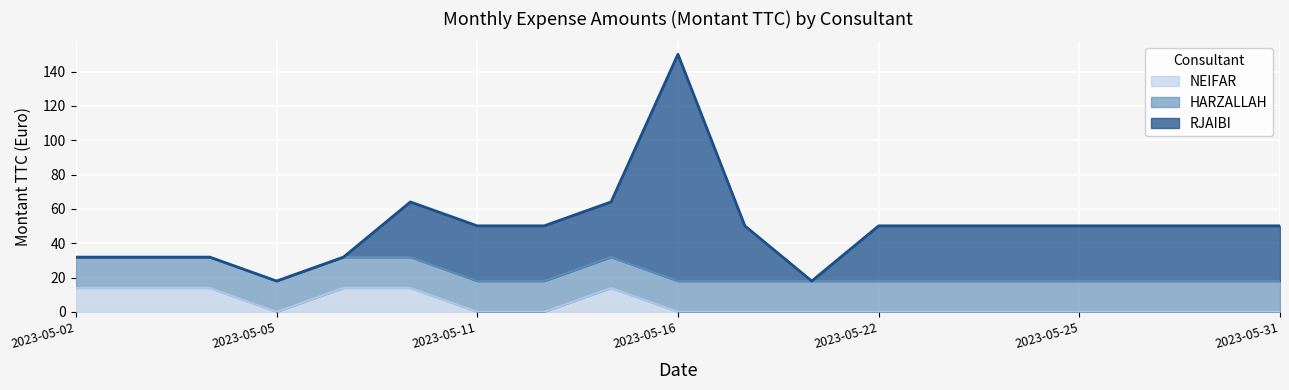

What is the sum of all HARZALLAH values?

341.1